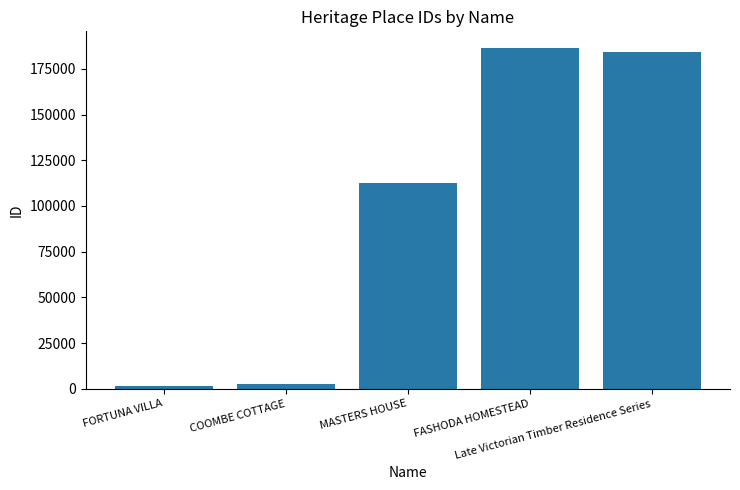

Are the bars horizontal?

No